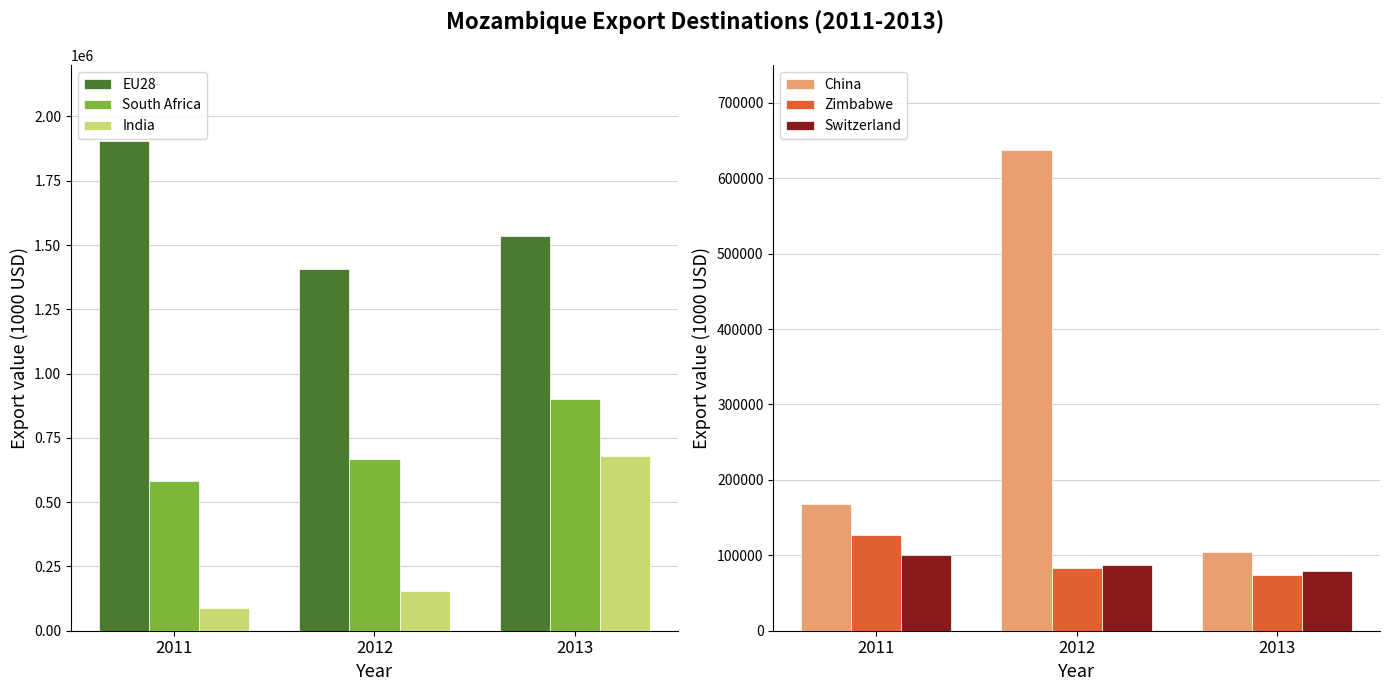

At which label does EU28 reach its peak?

2011